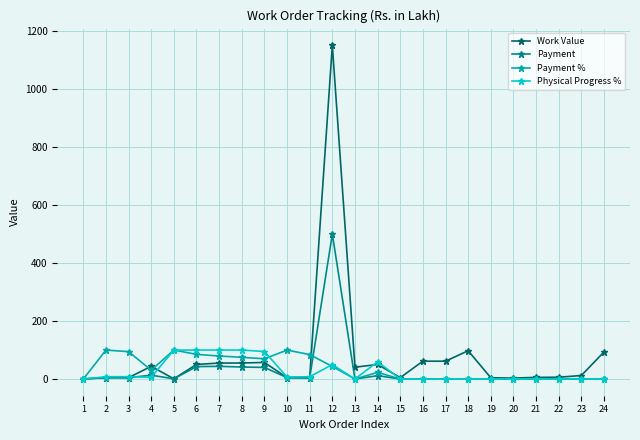

What is the value of the Payment point at the 8th from the left?

41.5